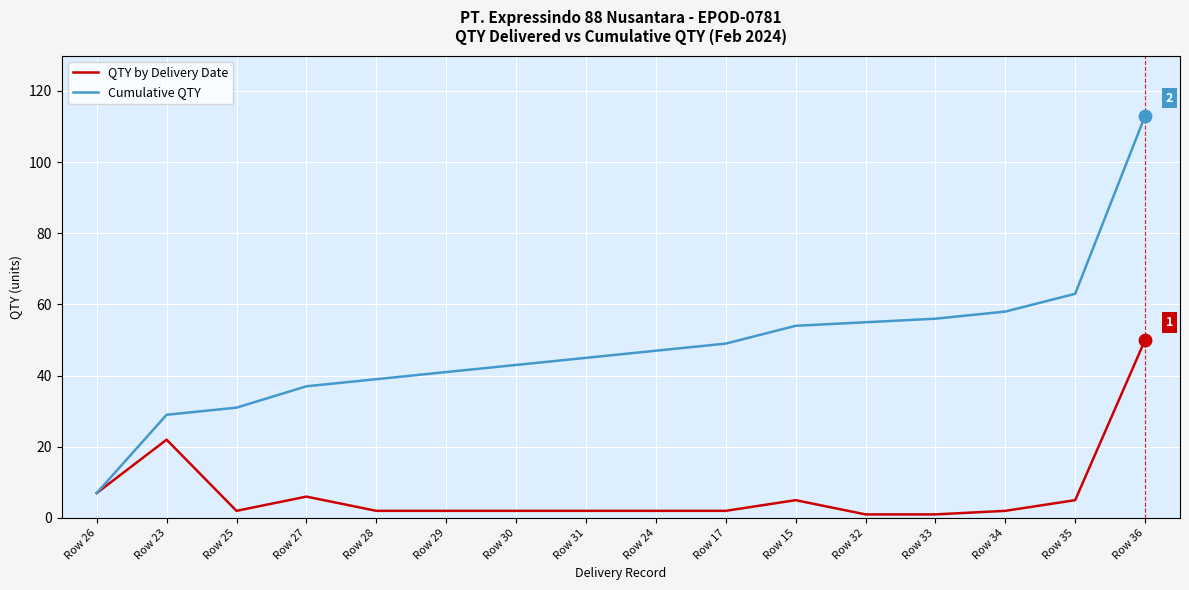

Which series has the largest total across all categories?

Cumulative QTY